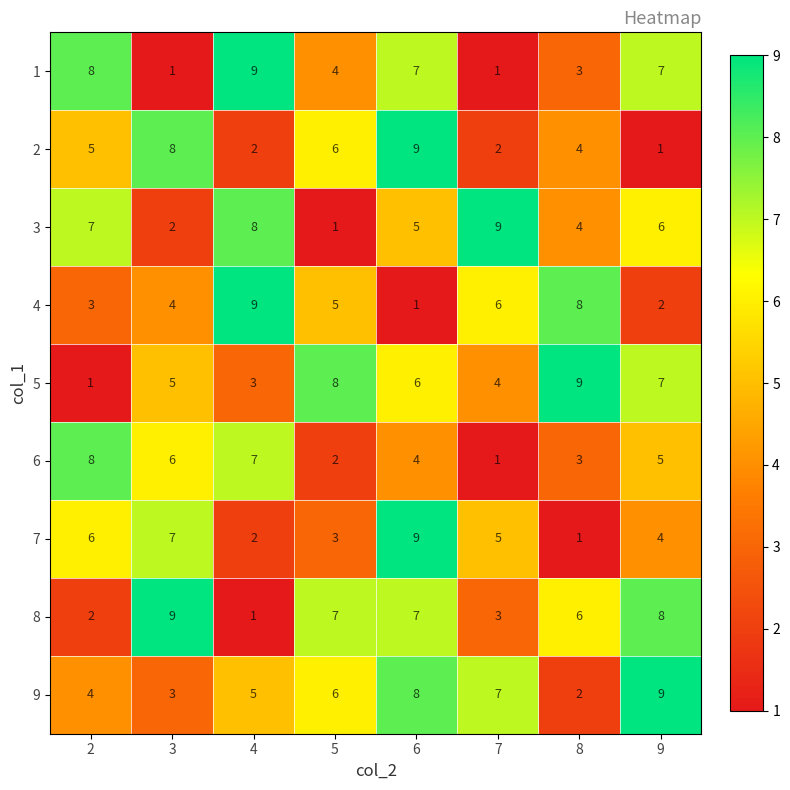

What is the approximate value of 5 at 5?

8